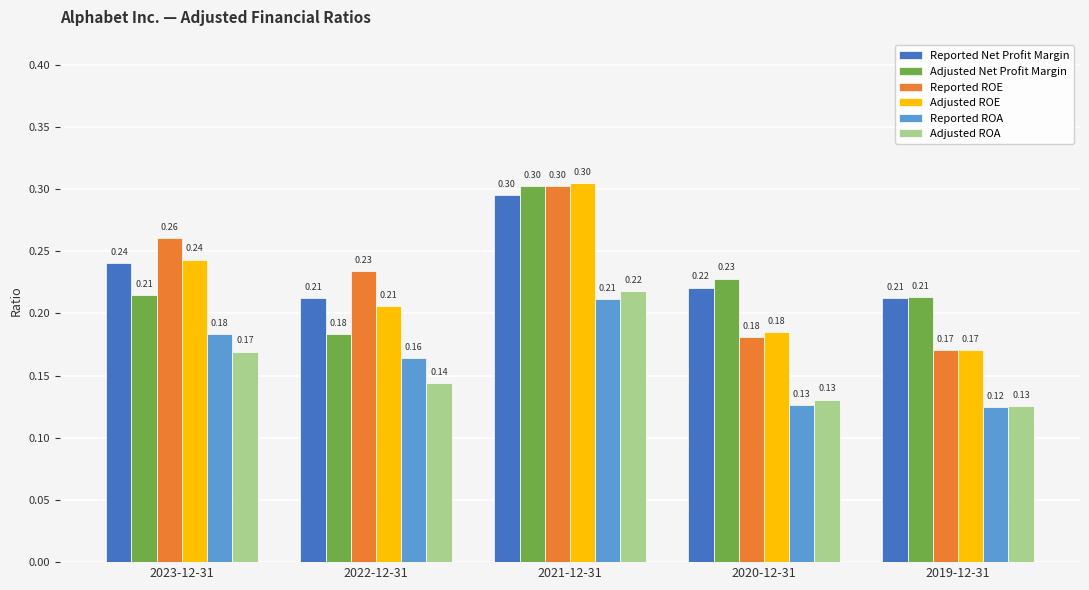

At how many categories does at least one series exceed 0?

5